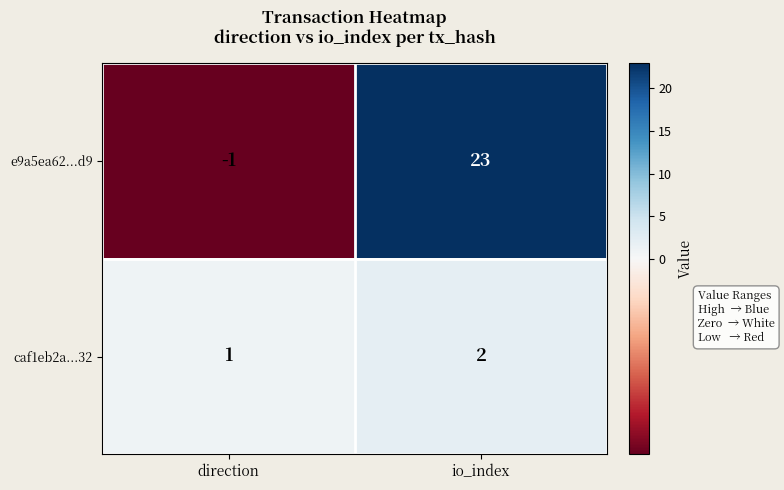

Which category has the lowest value across all series?

direction